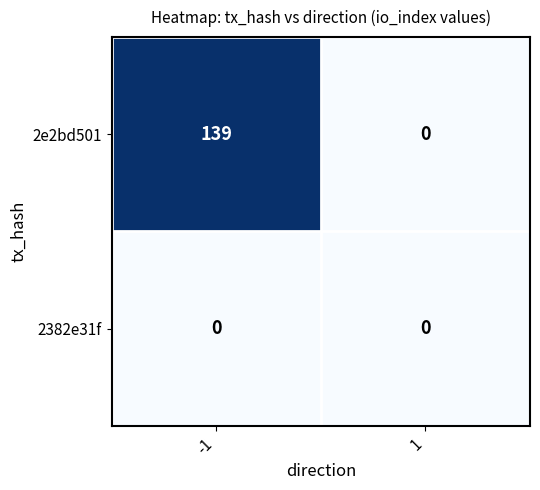

What is the total value across all series at -1?

139